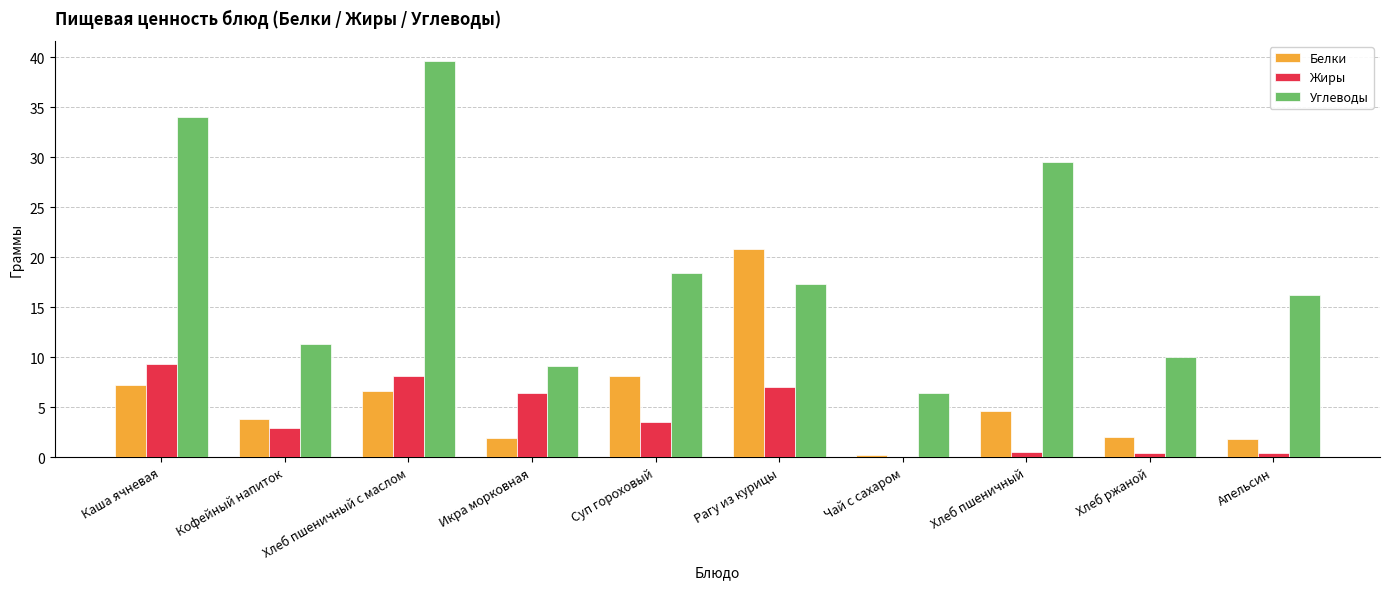

Is it true that Белки equals 20.9 at Рагу из курицы?

True